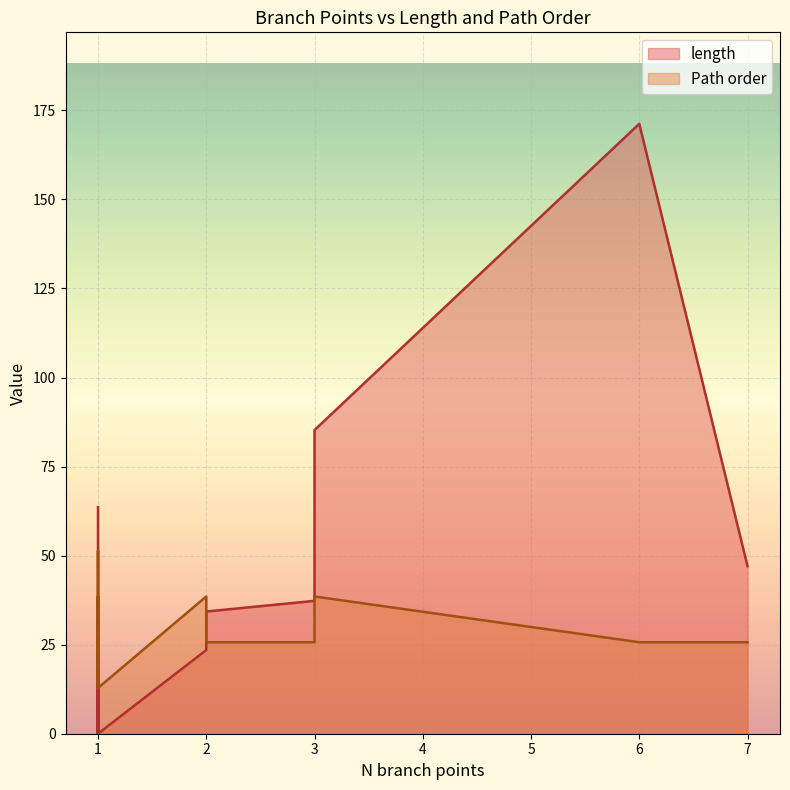

Which series has the largest range (max minus min)?

length